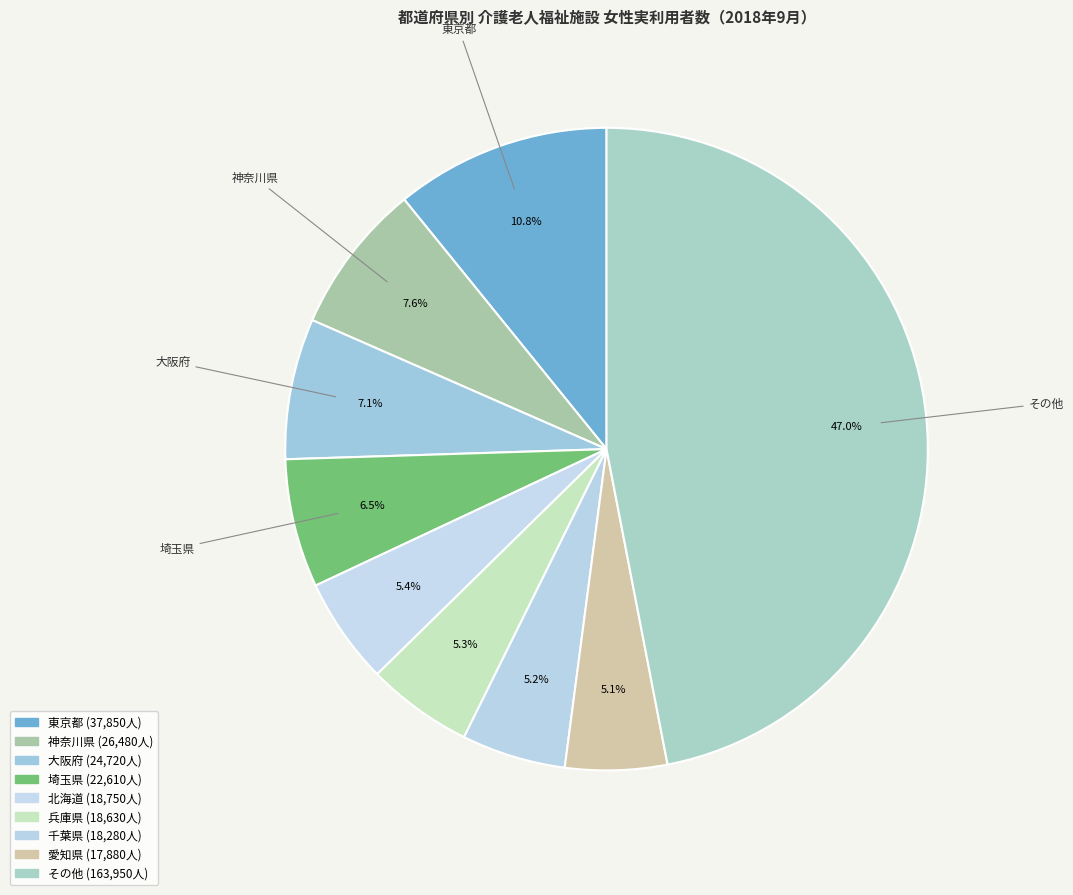

How many segments does this pie chart have?

9